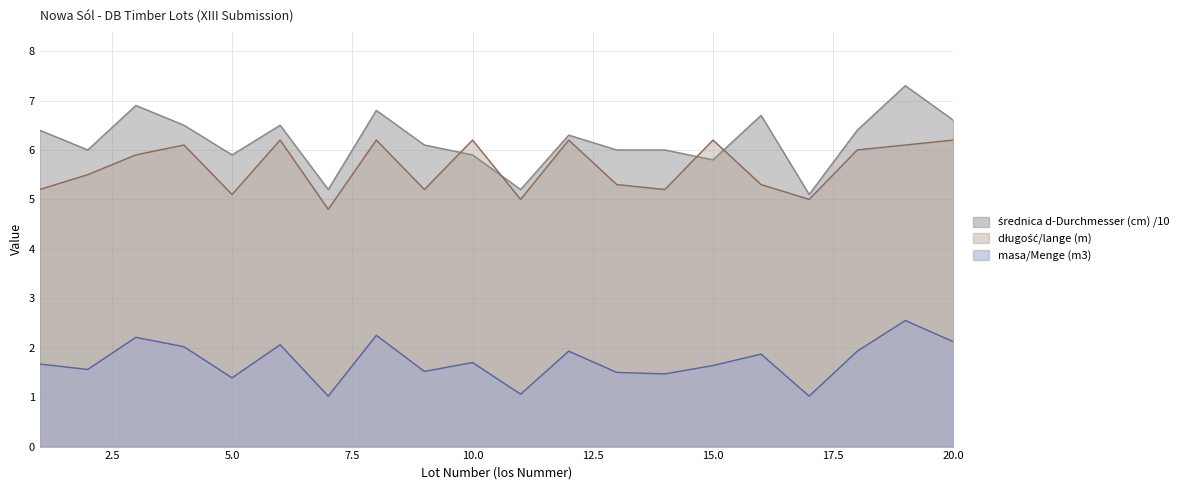

What is the smallest value displayed?

1.0